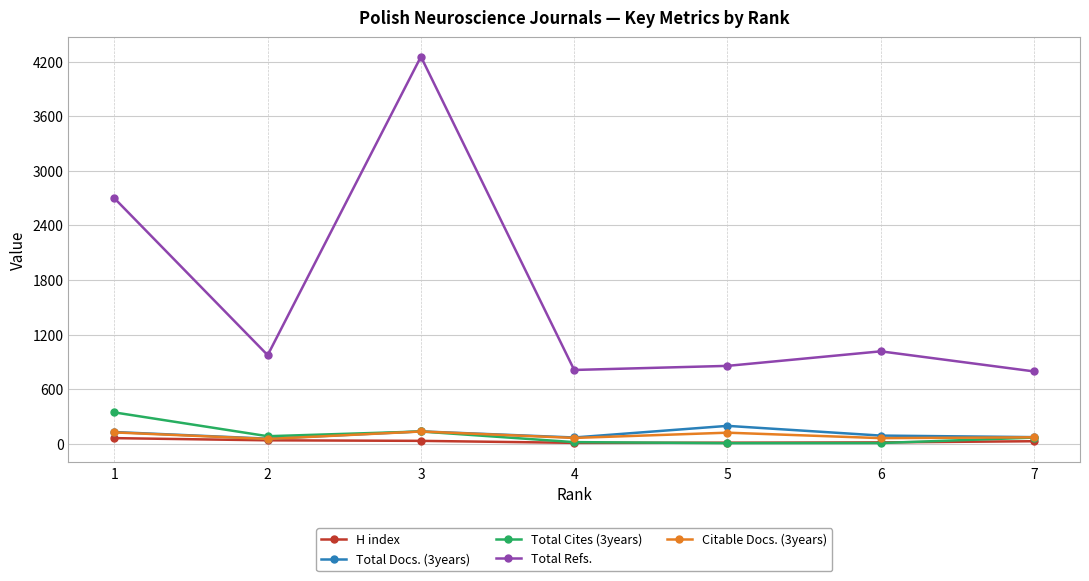

What are all the series names shown in the legend?

H index, Total Docs. (3years), Total Cites (3years), Total Refs., Citable Docs. (3years)